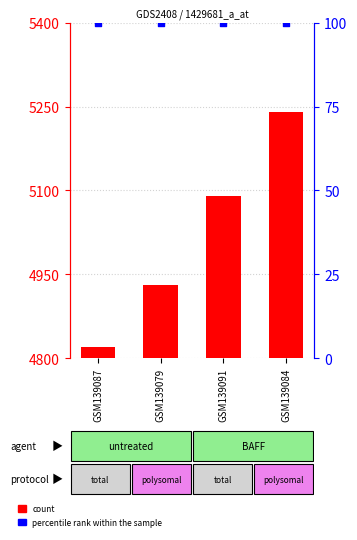

At how many categories does at least one series exceed 986?

4